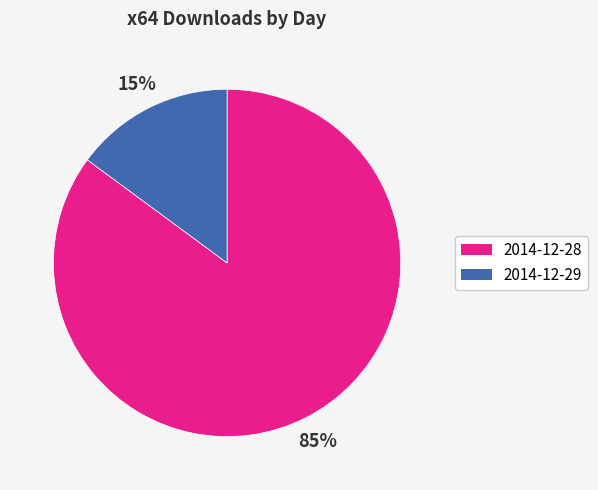

Does any single category account for the majority?

Yes